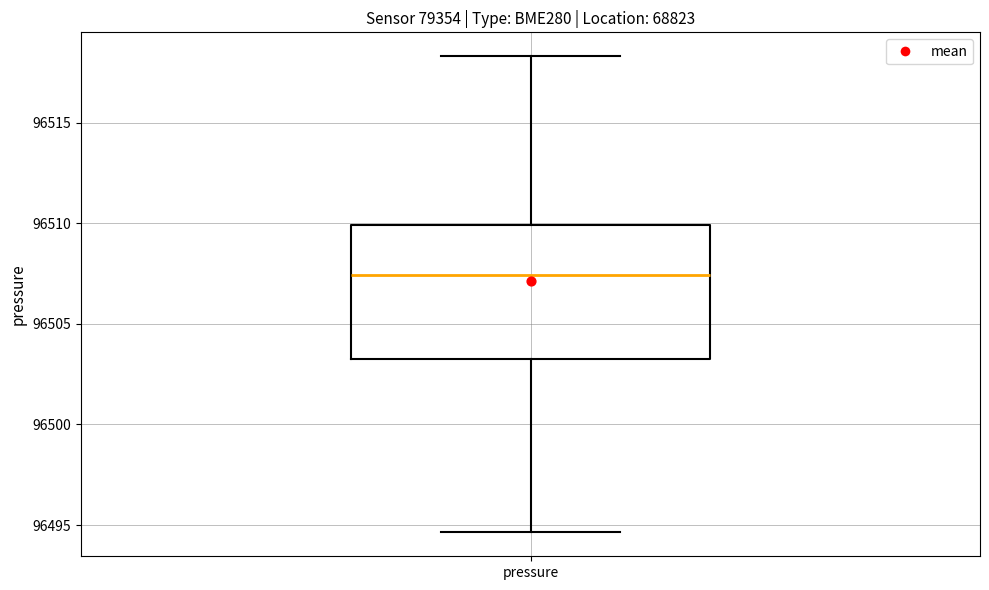

Transcribe this box plot: give where the median line is, the range the box spans, and where the two whiskers end, as read against the y-axis. The values are not printed on the chart, so give them approximately, as read against the axis.

median 96507.5, box 96503.0 to 96510.0, whiskers 96494.5 to 96518.5